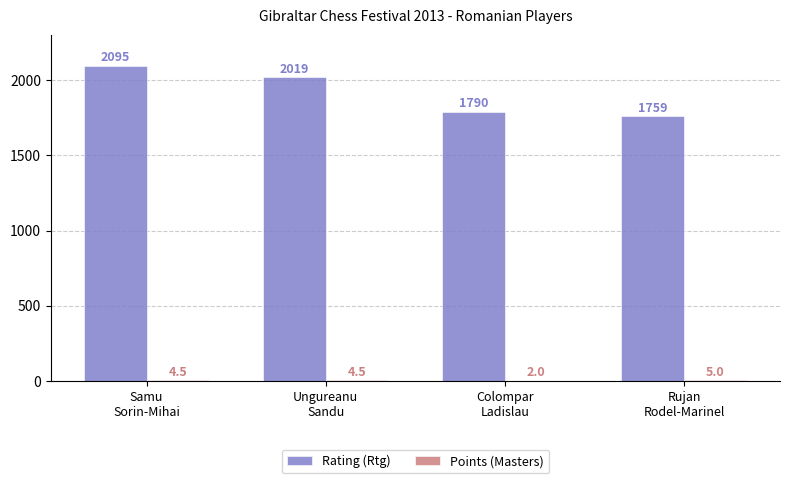

What is the highest value of the Rating (Rtg) series?

2095.0